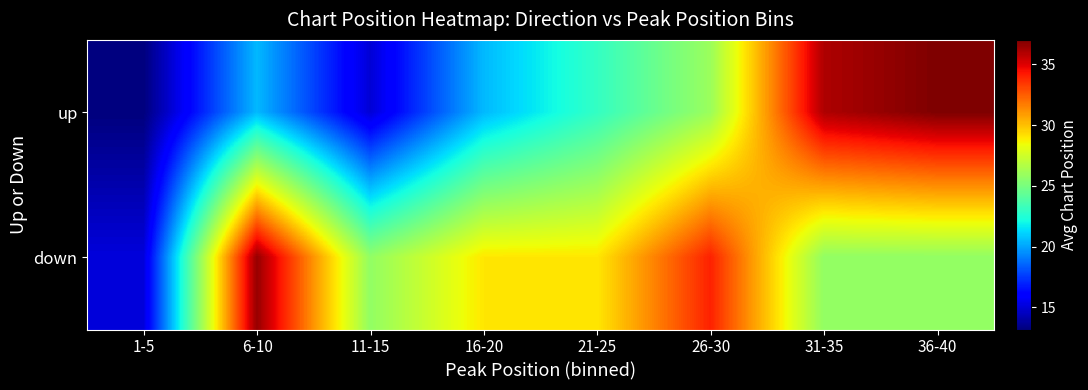

At which category is the sum across all series the highest?

36-40